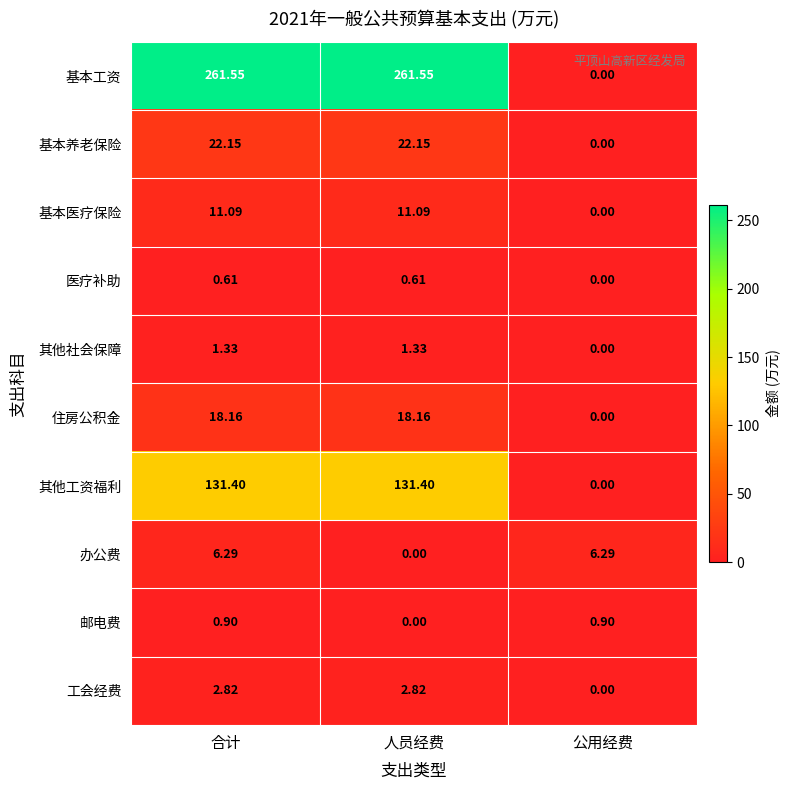

Which series has the largest total across all categories?

基本工资